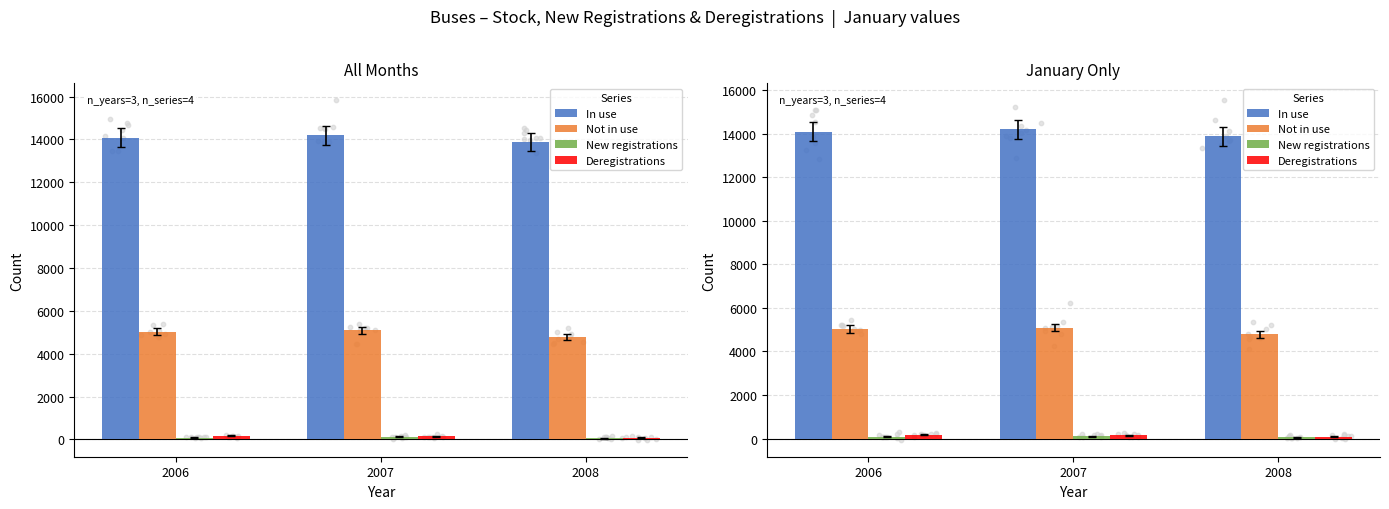

Which series contains the lowest Y value?

New registrations